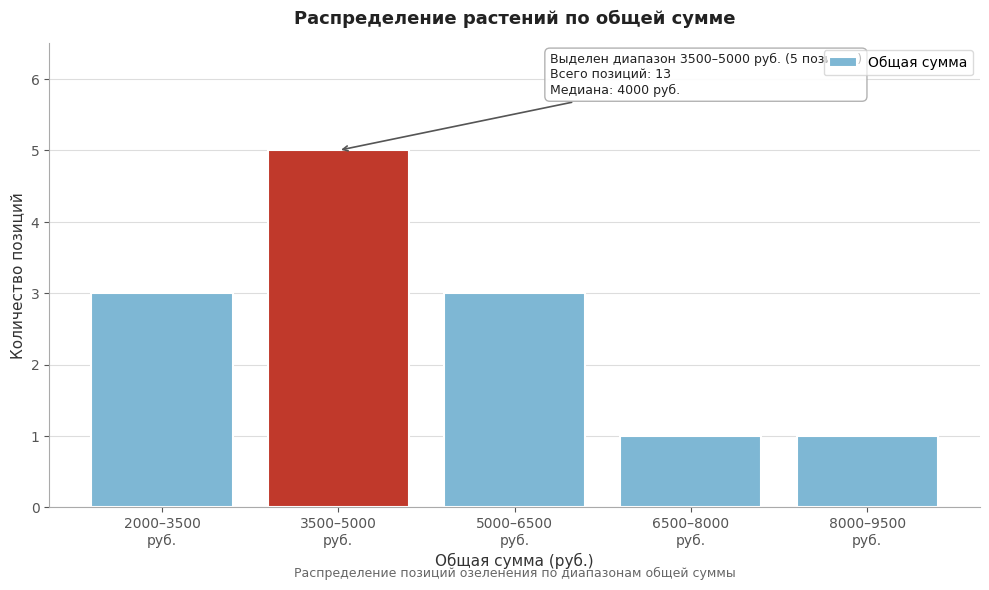

Reading left to right, list all the values displayed in this chart.

3	5	3	1	1